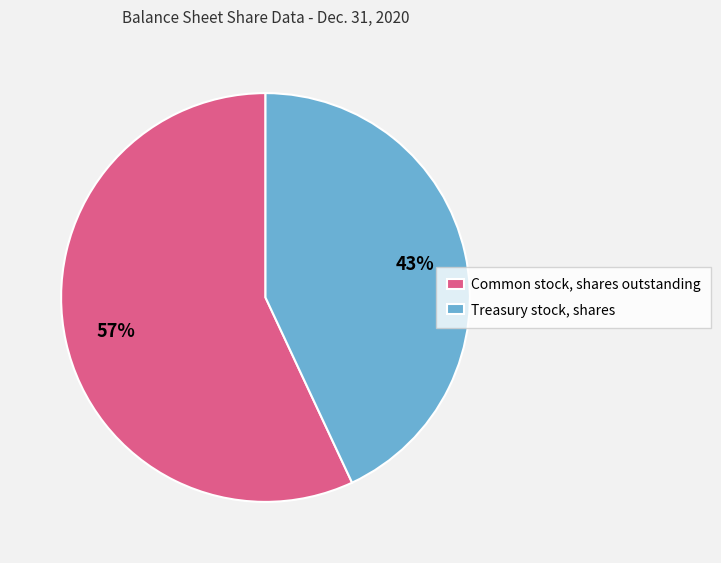

To the nearest percent, what percentage of the pie is Common stock, shares outstanding?

57%